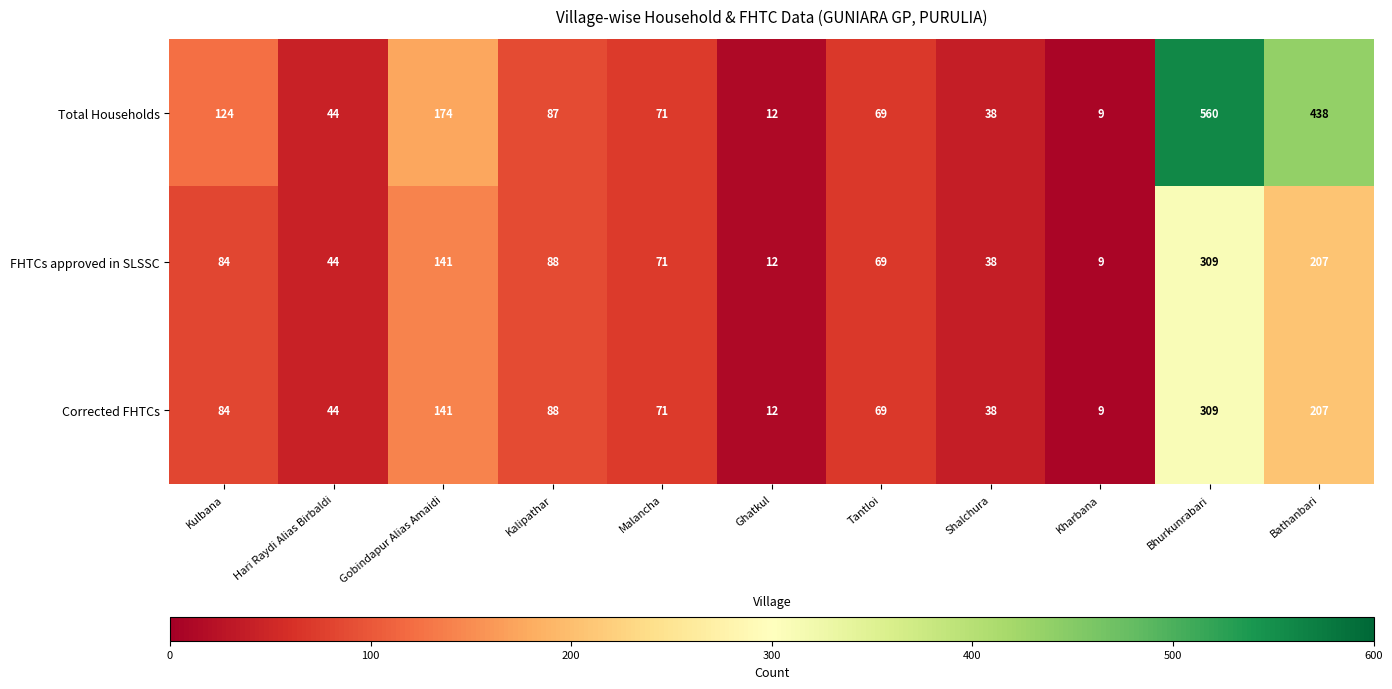

Which series has the widest spread of values?

Total Households